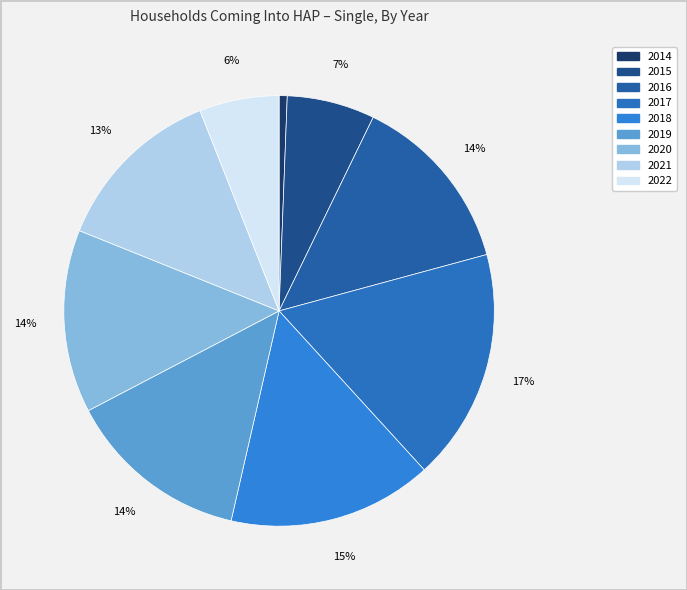

Approximately how many times larger is the value at 2016 compared to 2020?

1.0